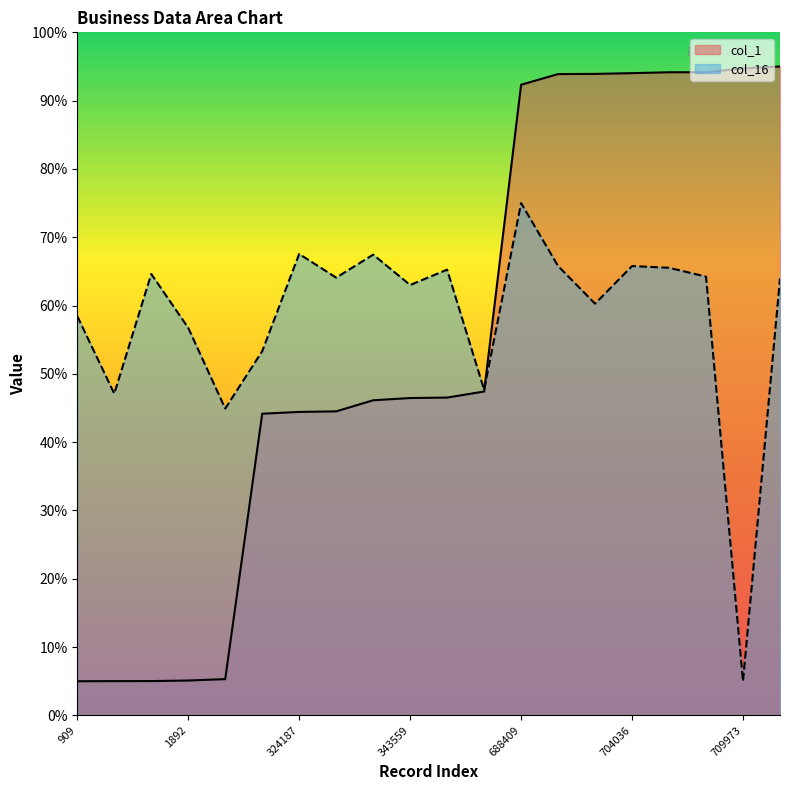

What is the value of the col_16 point at the 13th from the left?

75.0